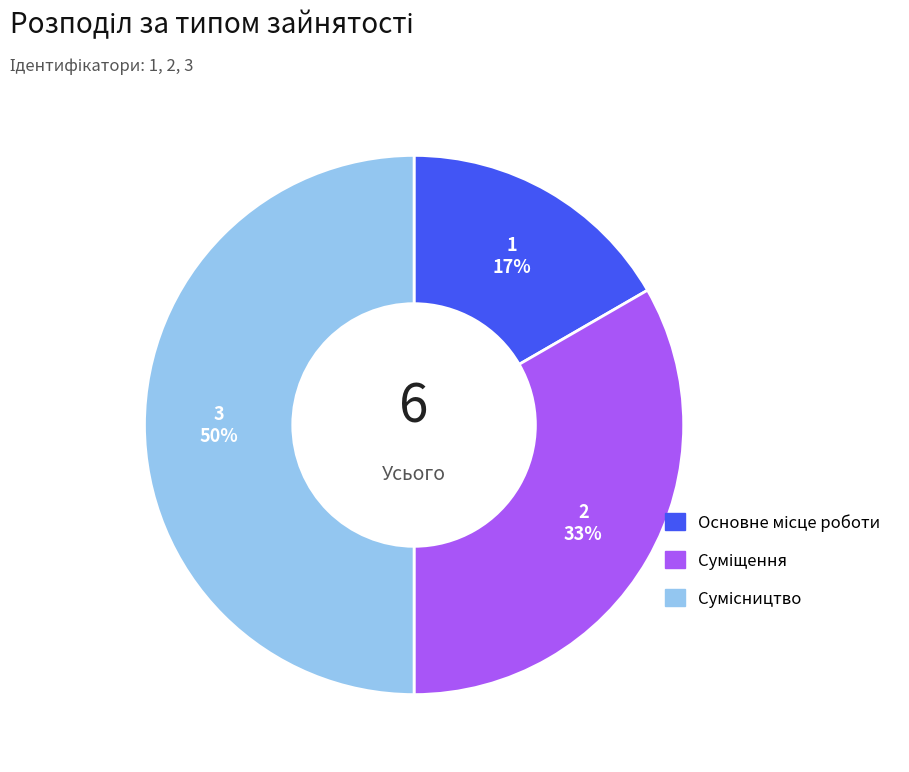

To the nearest percent, what is the average slice percentage?

33%